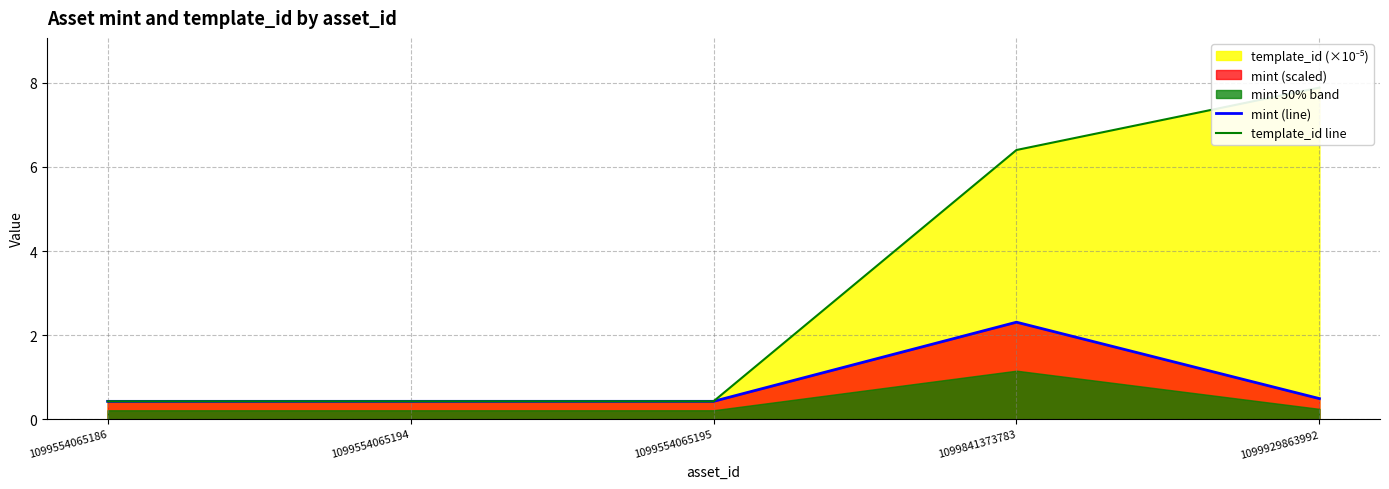

What is the sum of the template_id line values at 1099554065194 and 1099929863992?

8.3